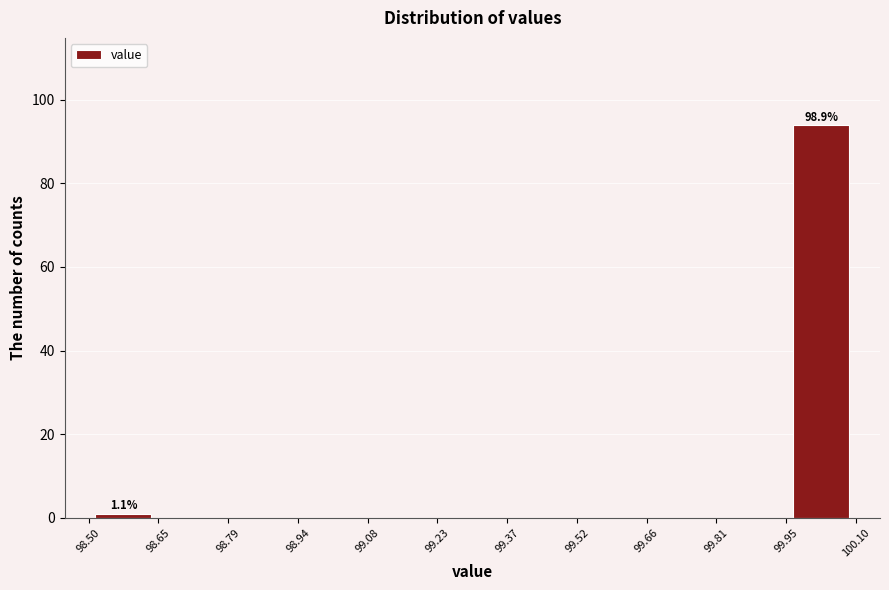

Over which range of the x-axis is the bar tallest?

99.95 to 100.10